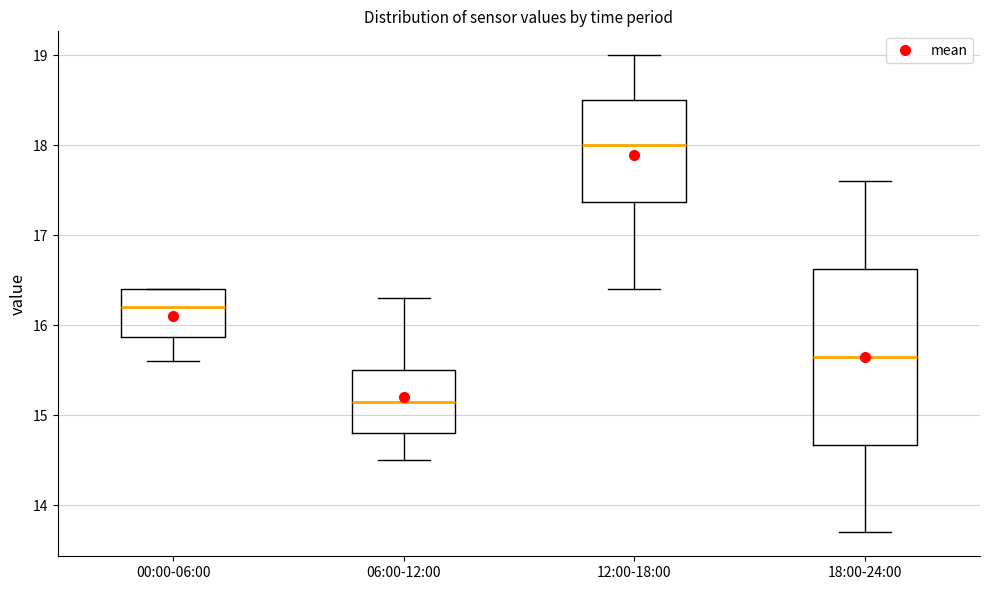

Which box has the highest median line?

12:00-18:00